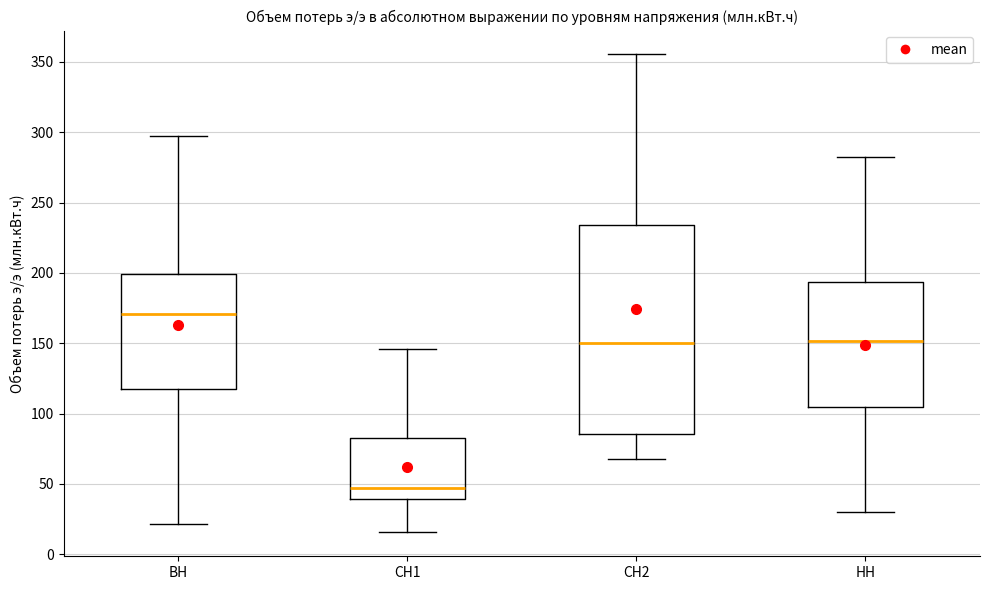

Reading left to right, read every box against the y-axis: the position of its median line, the range the box covers, and the ends of its whiskers. The values are not printed on the chart, so give them approximately, as read against the axis.

ВН: median 170, box 120 to 200, whiskers 20 to 295
СН1: median 45, box 40 to 85, whiskers 15 to 145
СН2: median 150, box 85 to 235, whiskers 70 to 355
НН: median 150, box 105 to 195, whiskers 30 to 285